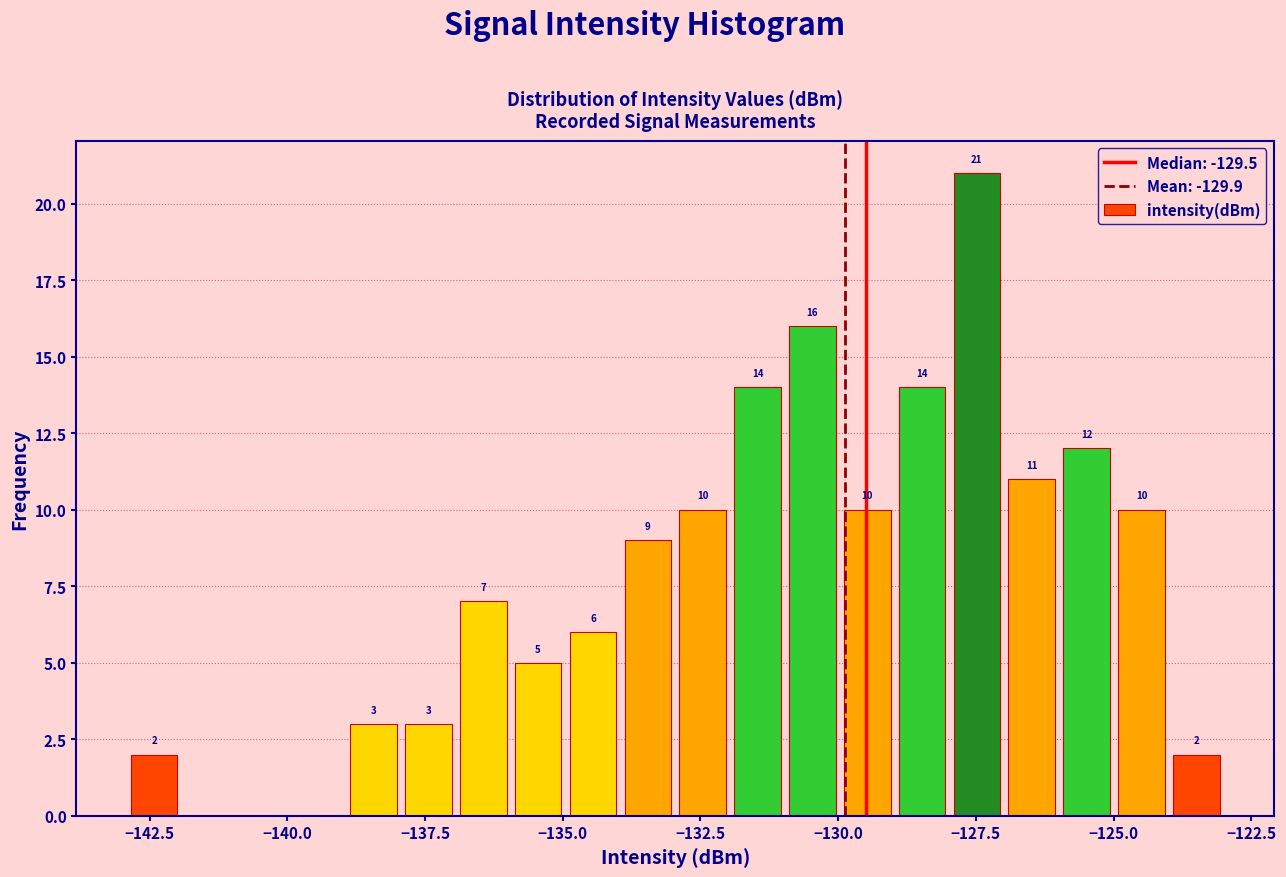

Read against the x-axis, roughly where is the centre of the tallest bar?

-127.5